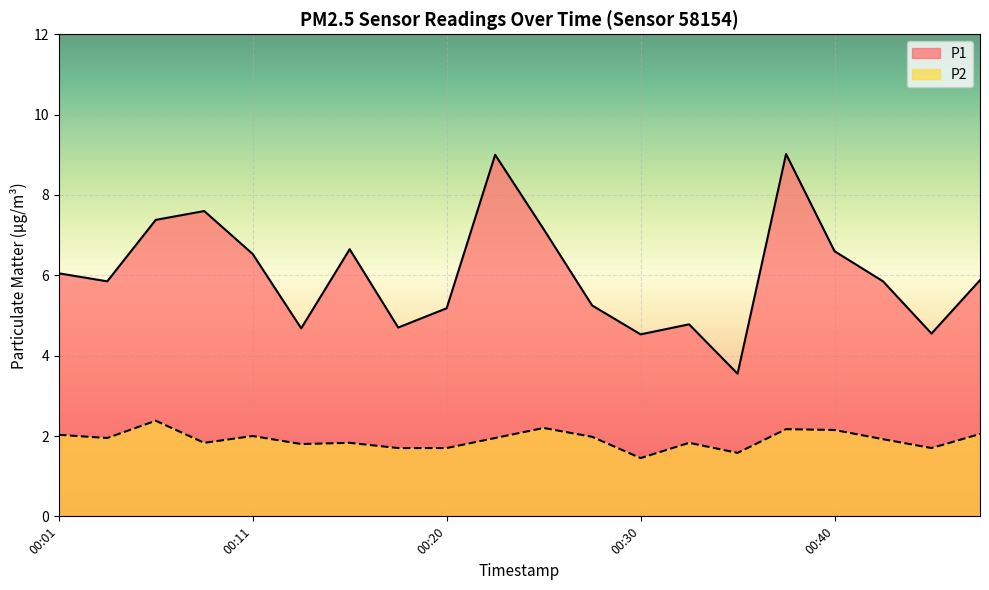

Which category has the highest value across all series?

00:38